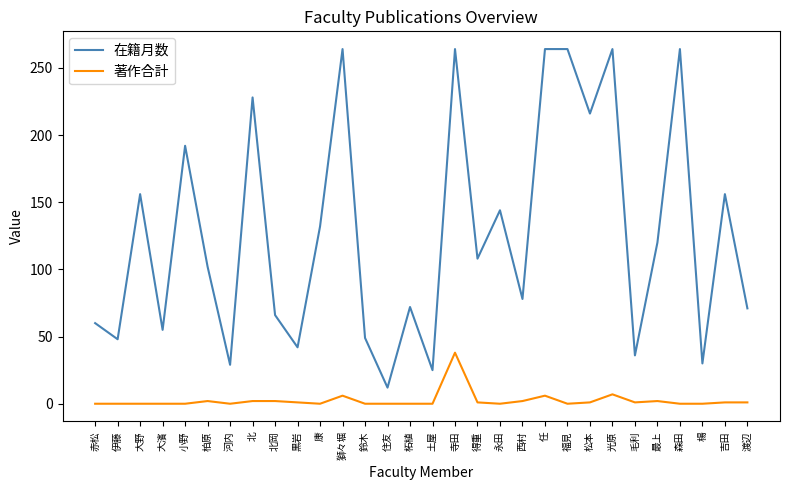

True or false: 著作合計 and 在籍月数 cross at least once.

False